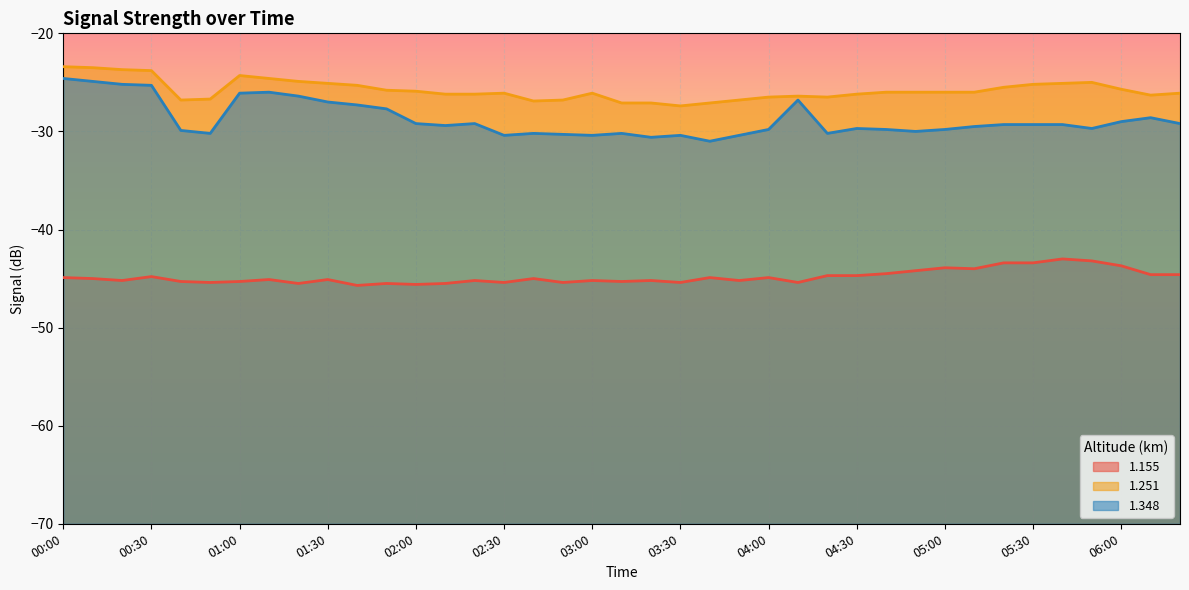

What is the approximate value of 1.348 at 02:20?

-29.2